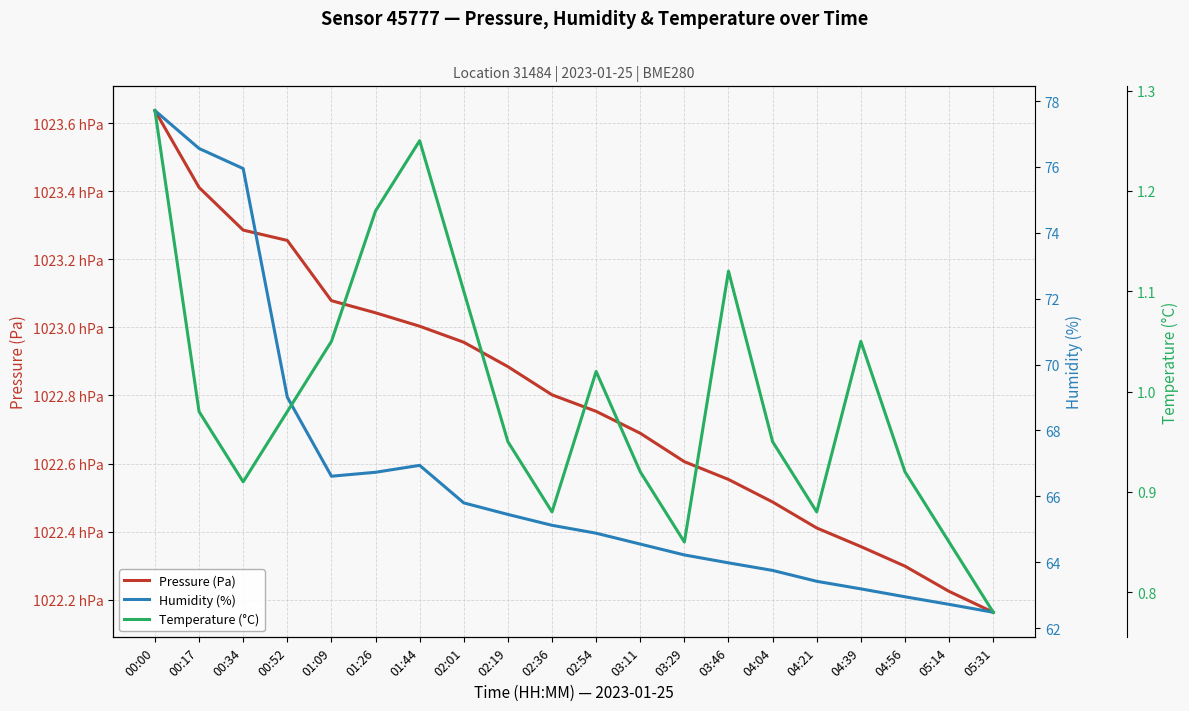

What is the label of the 17th point from the left?

04:39